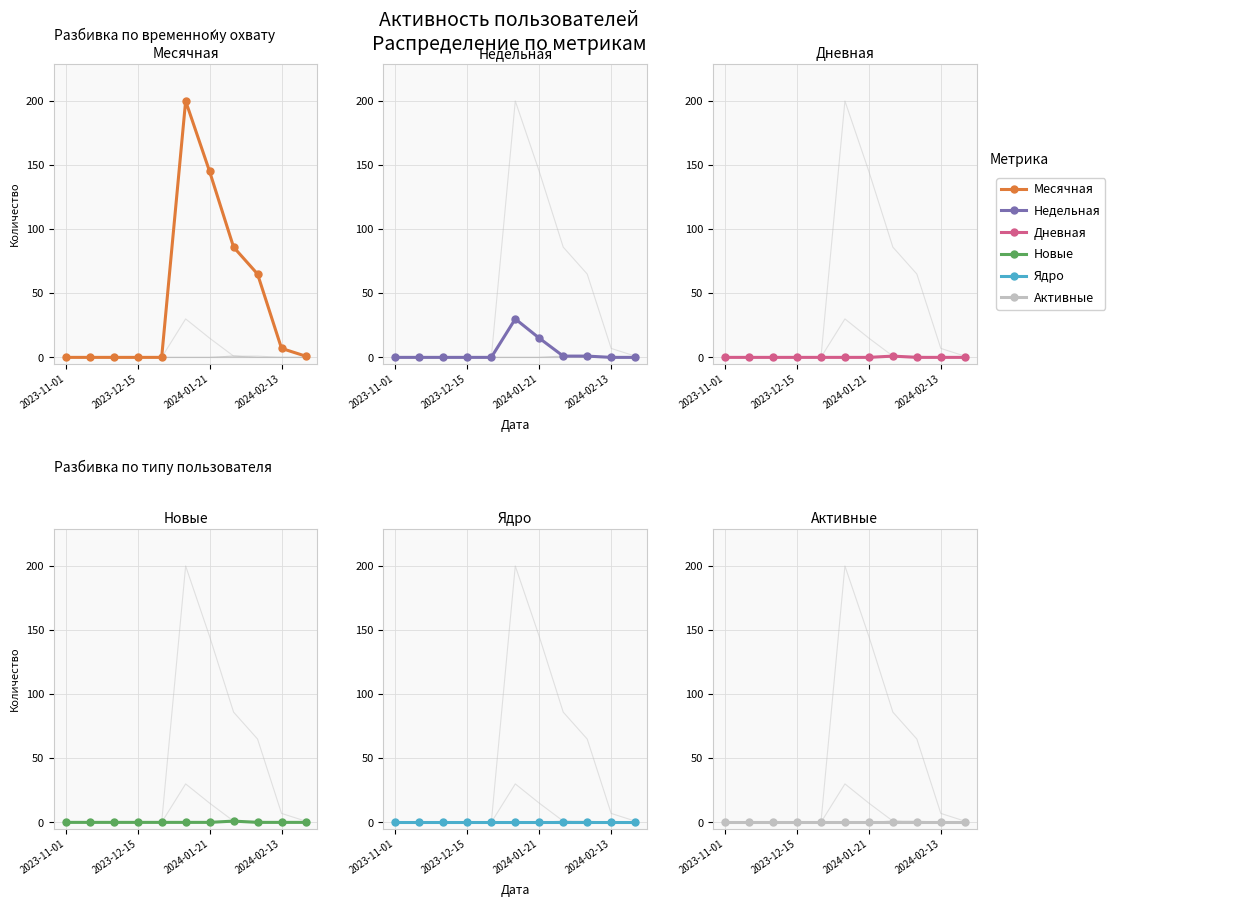

Does the chart have visible grid lines?

Yes